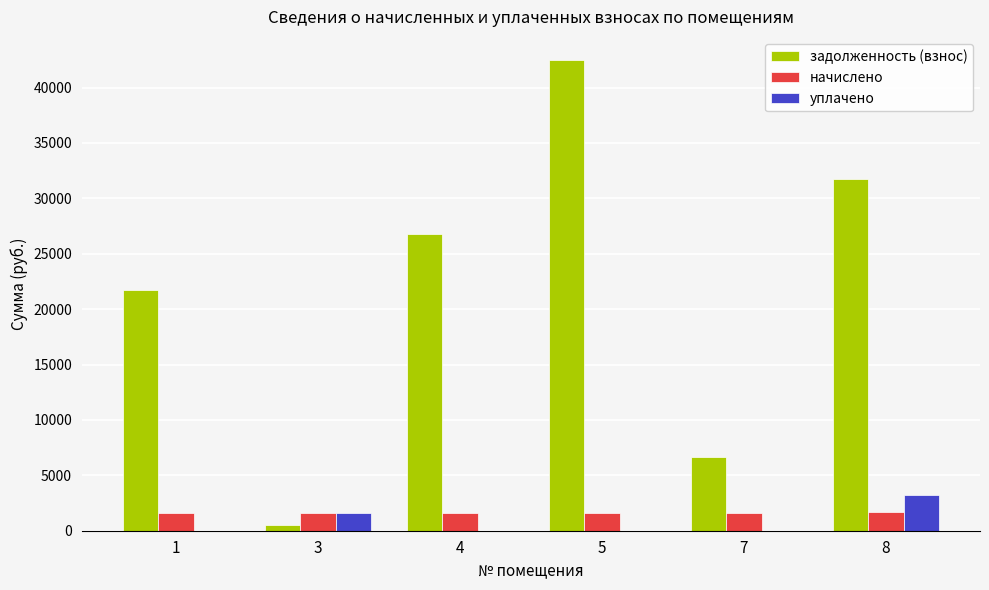

What are all the series names shown in the legend?

задолженность (взнос), начислено, уплачено